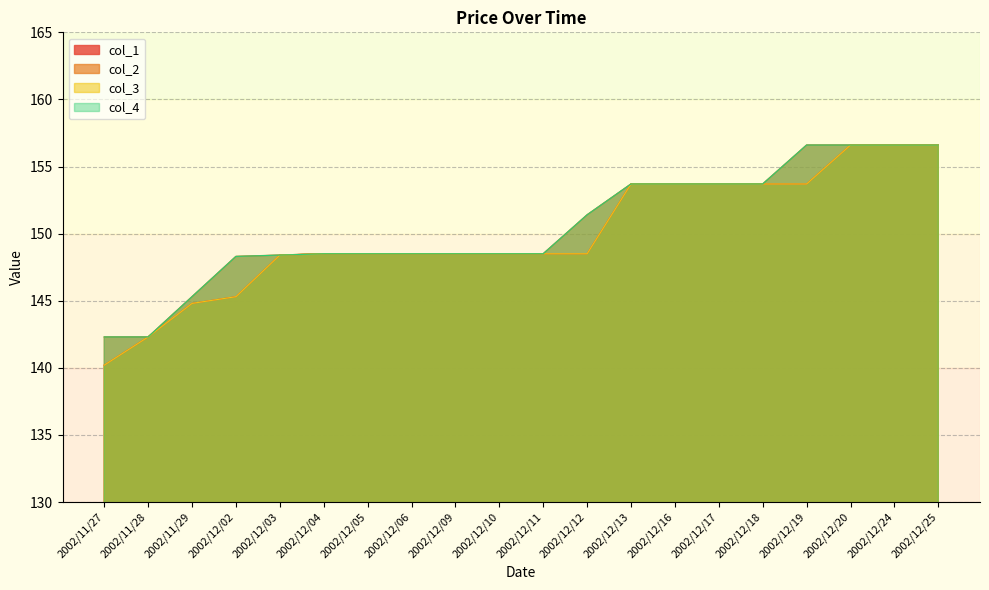

Rank the series by their maximum value, from lowest to highest.

col_1, col_2, col_3, col_4